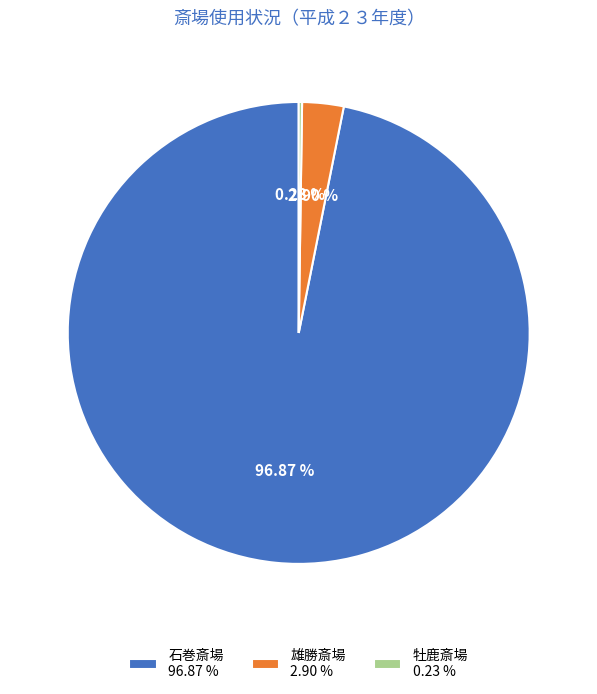

To the nearest percent, what is the difference between the 石巻斎場 and 雄勝斎場 slice percentages?

94%